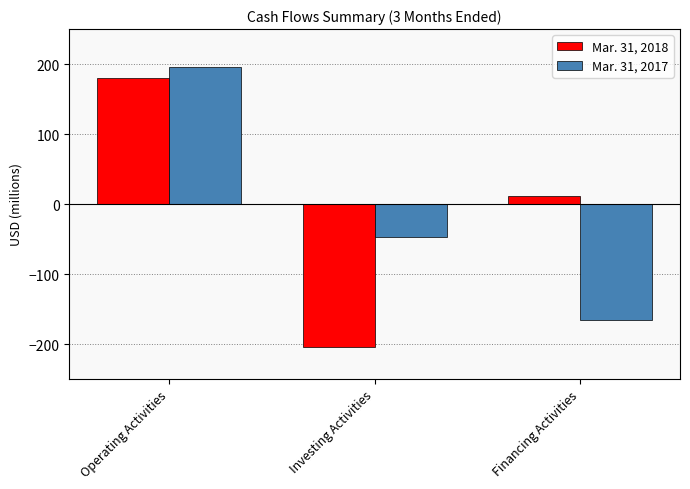

Which series has the widest spread of values?

Mar. 31, 2018